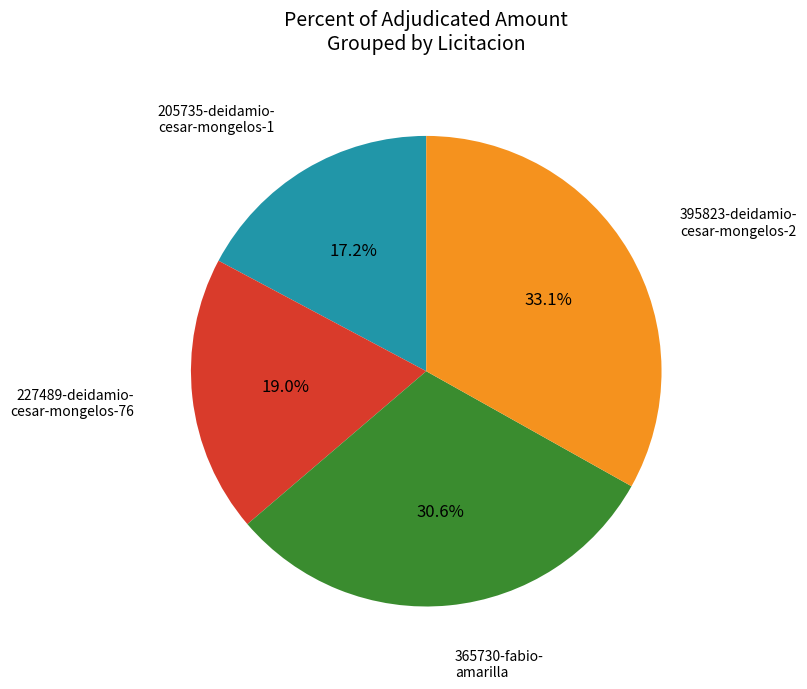

To the nearest percent, what is the average slice percentage?

25%